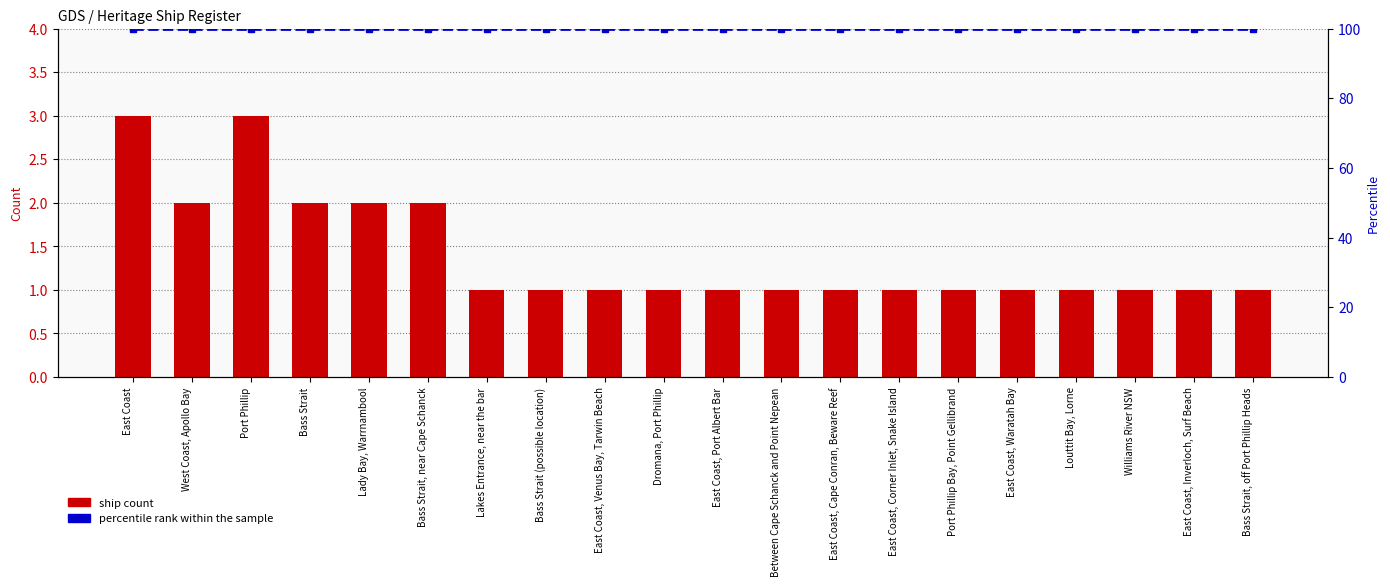

Which series changed the most between Port Phillip Bay, Point Gellibrand and East Coast, Waratah Bay?

ship count